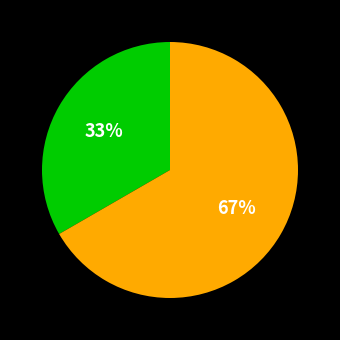

To the nearest percent, what is the average slice percentage?

50%